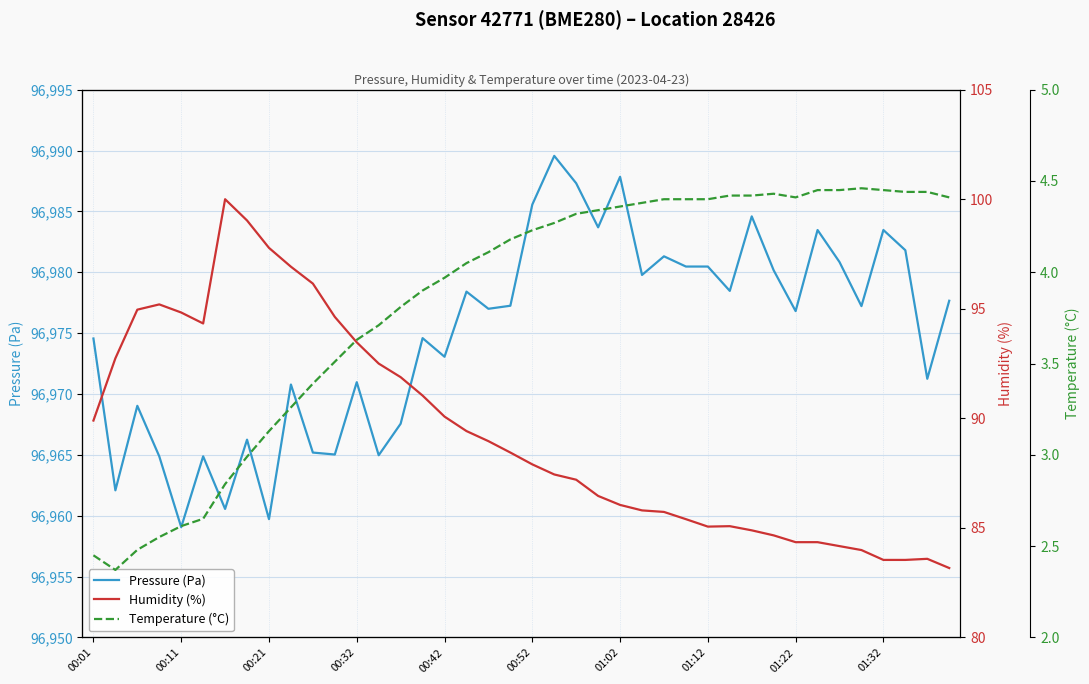

How many values in the Temperature (°C) series are below 4?

17